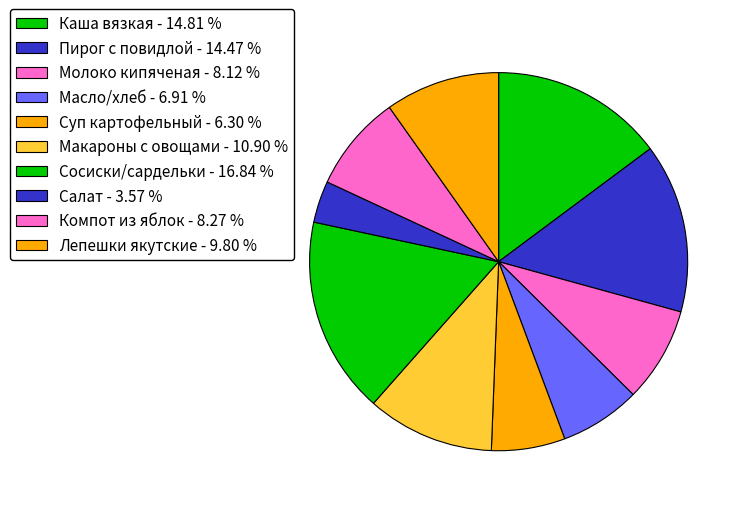

How many slices are in this pie chart?

10